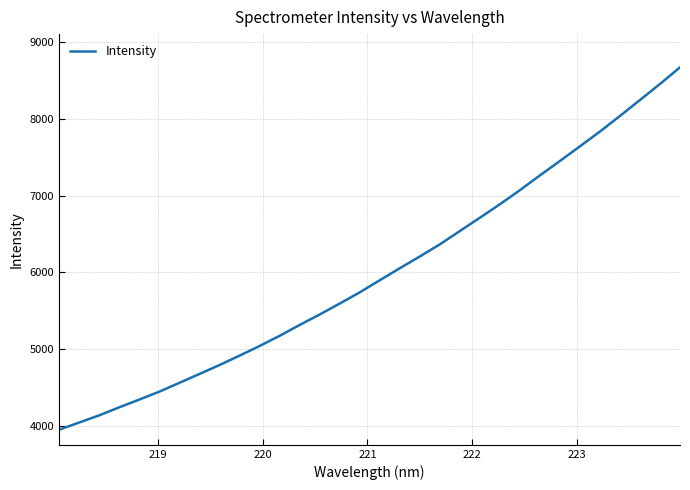

How many lines are shown in the chart?

1